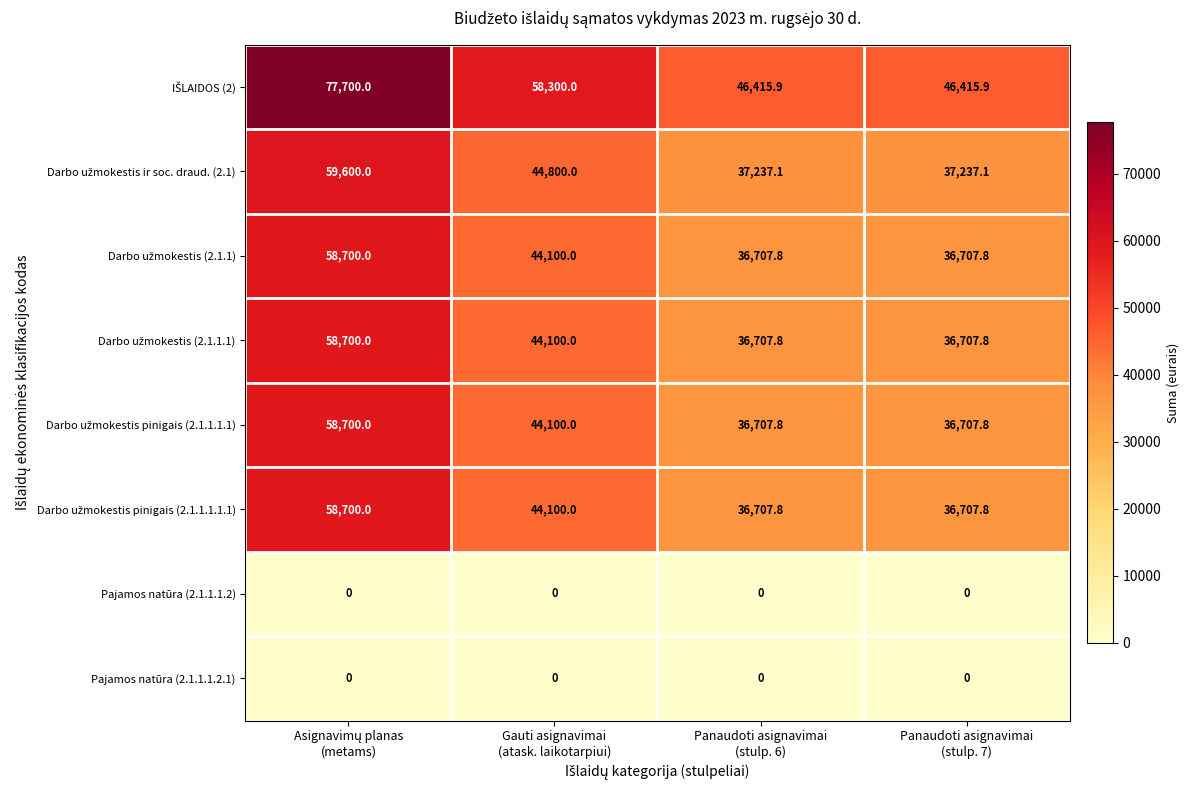

At how many categories does at least one series exceed 15611?

4